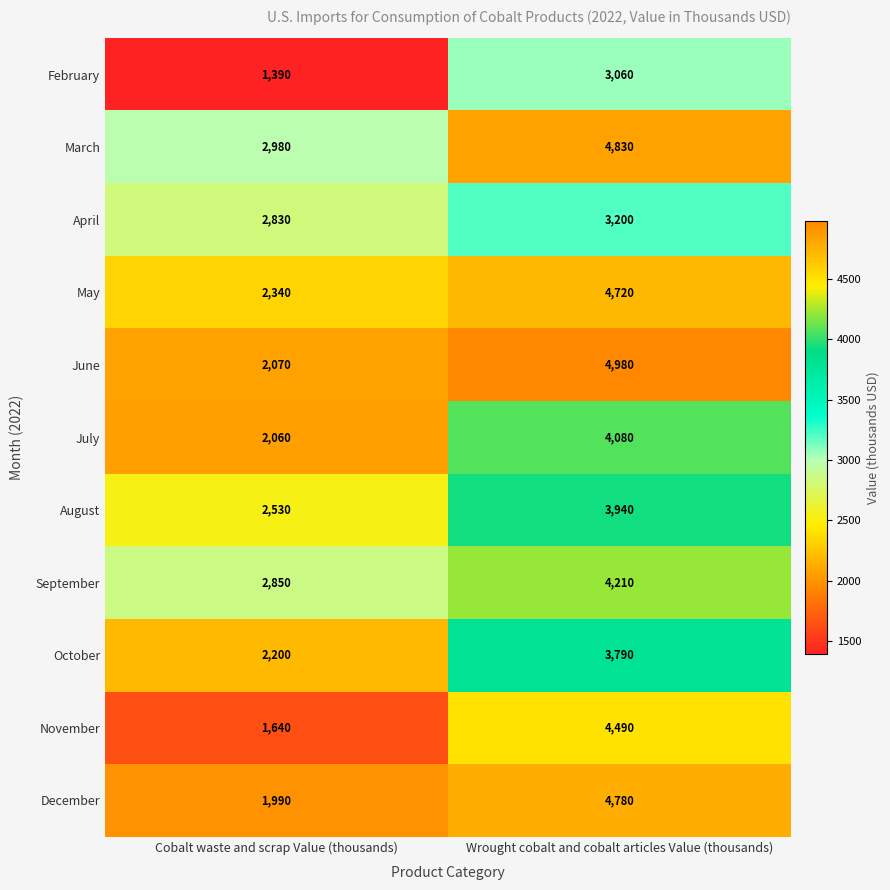

What is the spread (max minus min) of values at Cobalt waste and scrap Value (thousands)?

1590